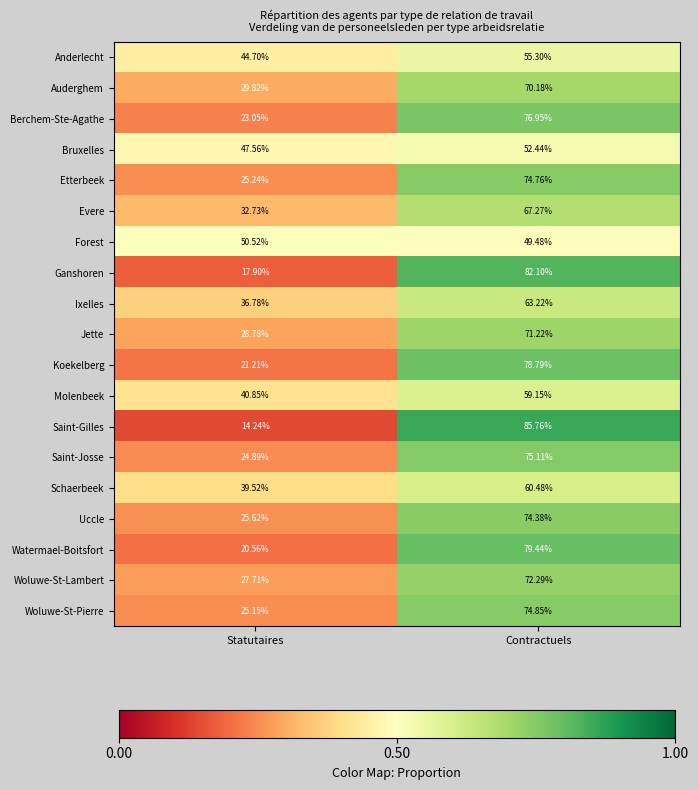

Count the number of categories in the chart.

2